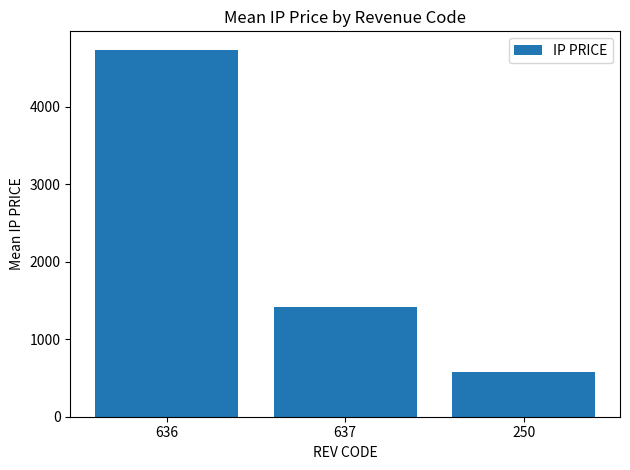

What is the average value?

2244.6